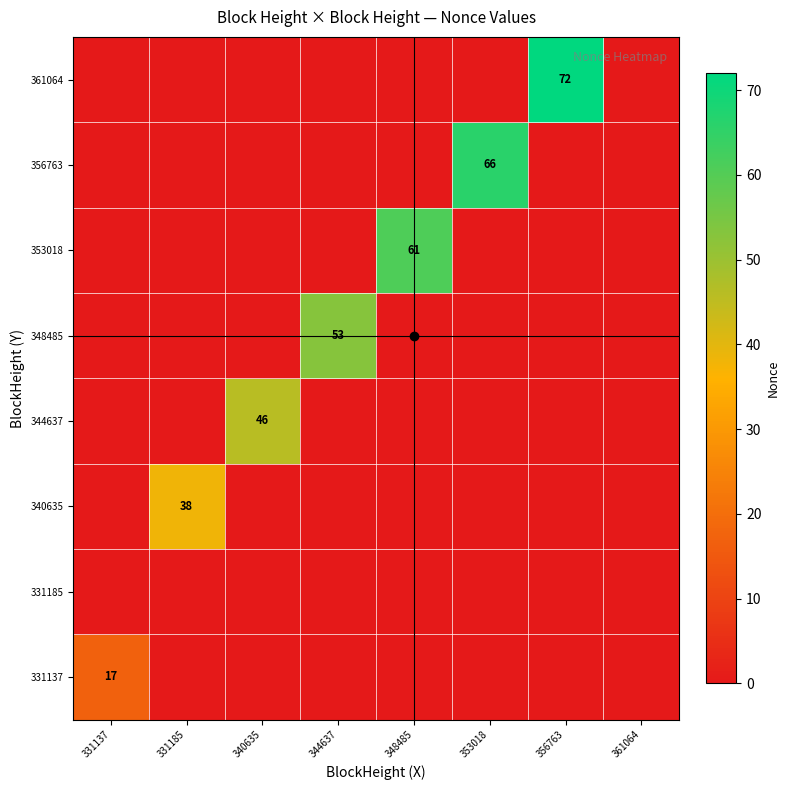

Is it true that 331185 equals 0 at 353018?

True